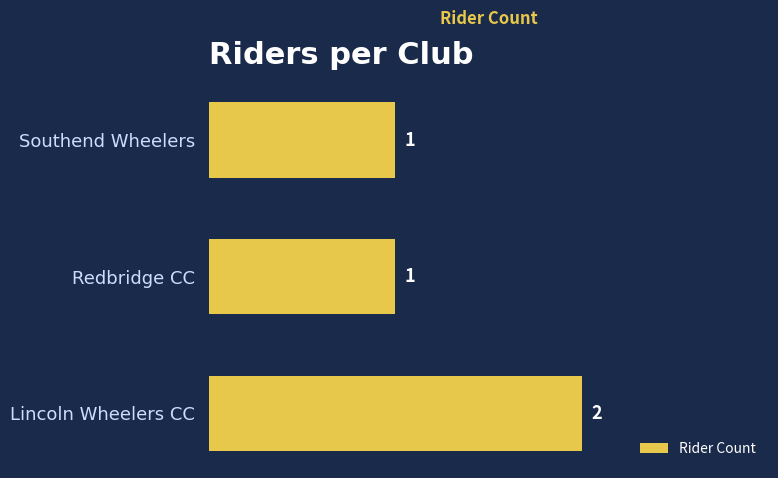

Reading top to bottom, list all the values displayed in this chart.

Southend Wheelers=1	Redbridge CC=1	Lincoln Wheelers CC=2